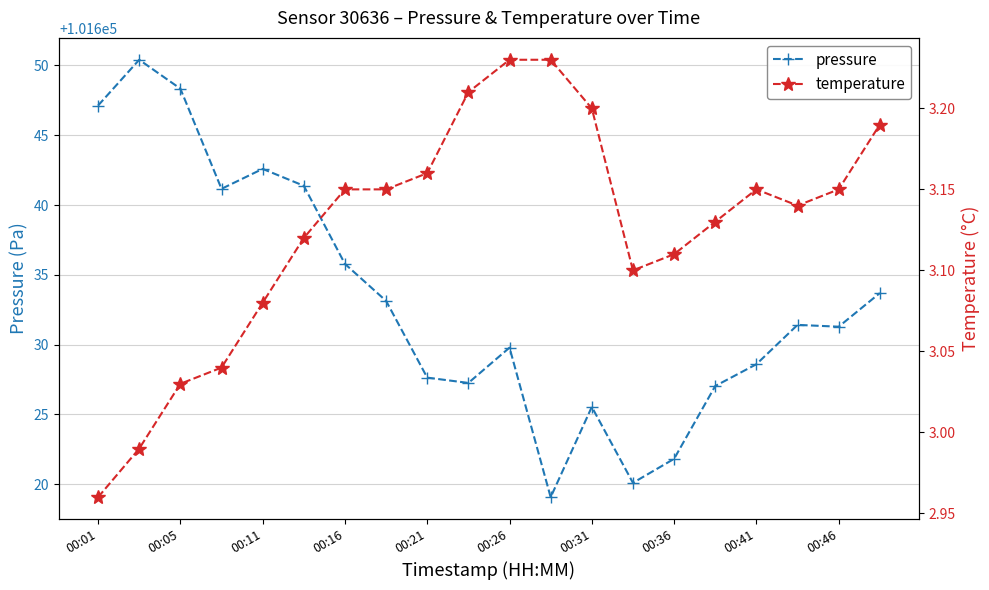

True or false: pressure has more than 0 interior local peaks.

True